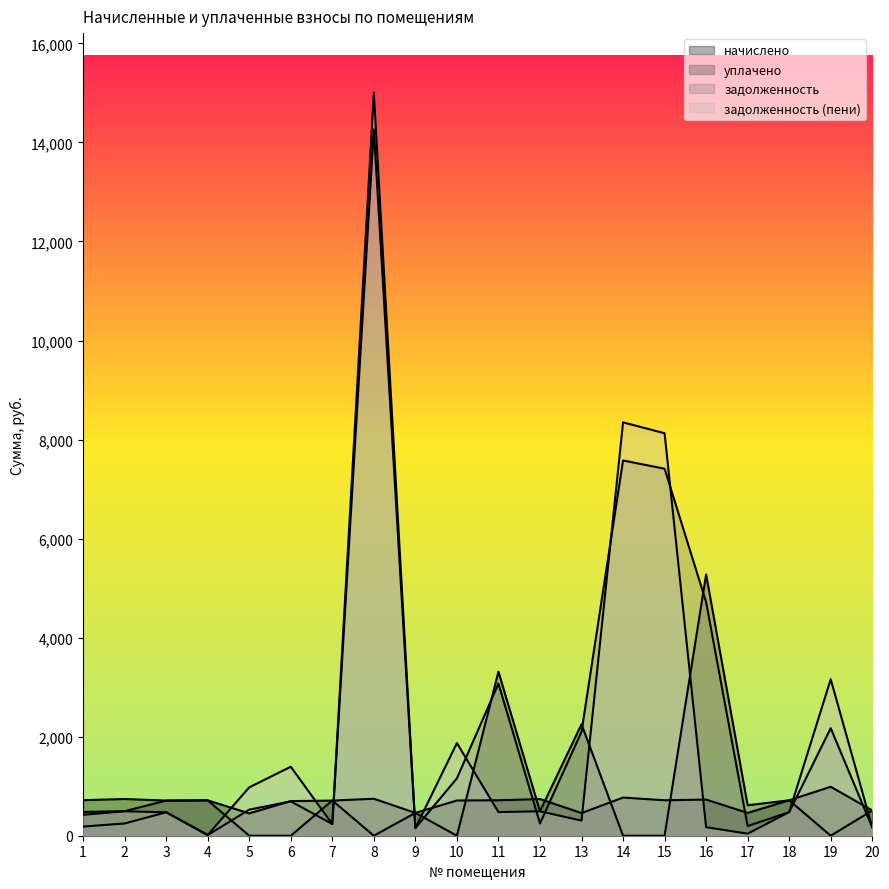

Count the number of categories in the chart.

20